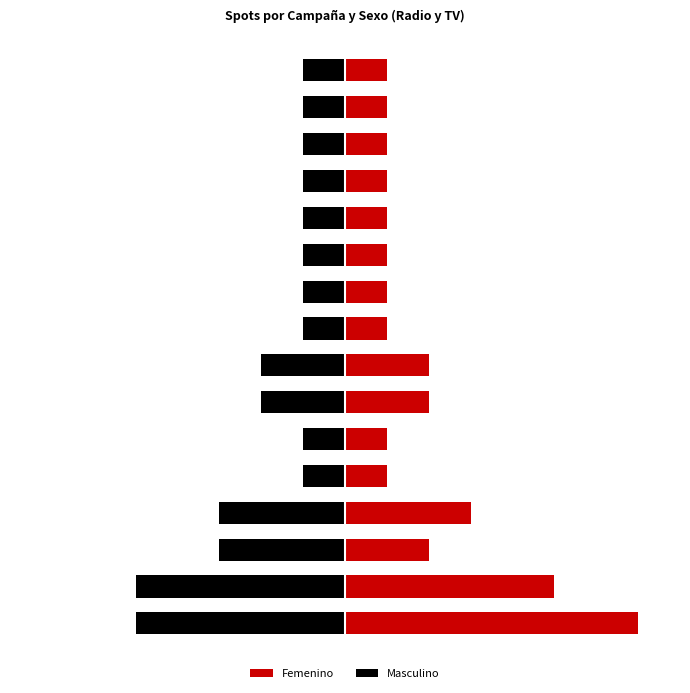

What is the maximum value for Masculino?

-1